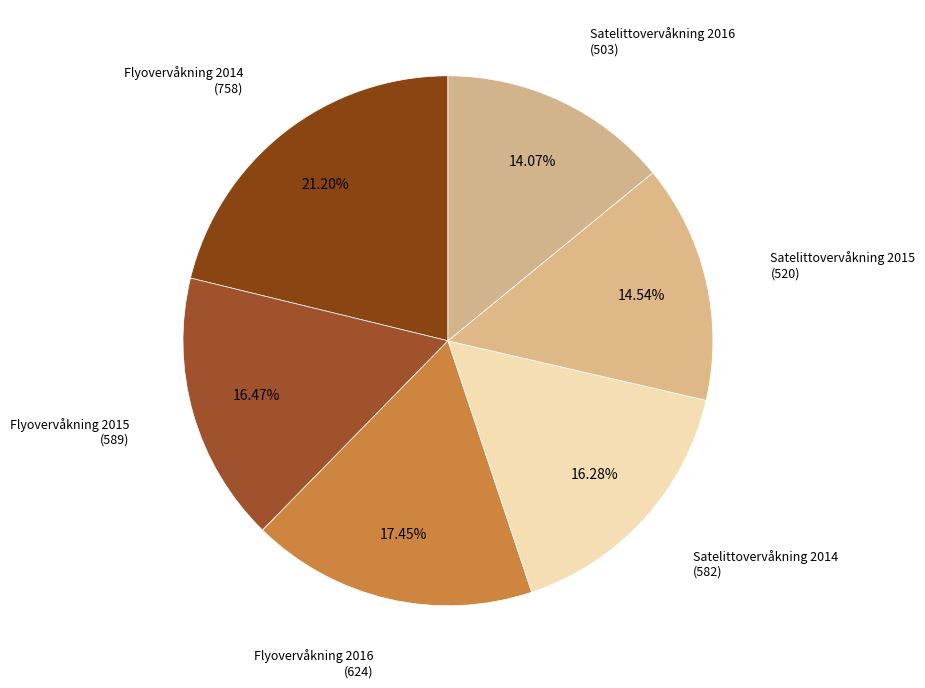

How many slices are in this pie chart?

6